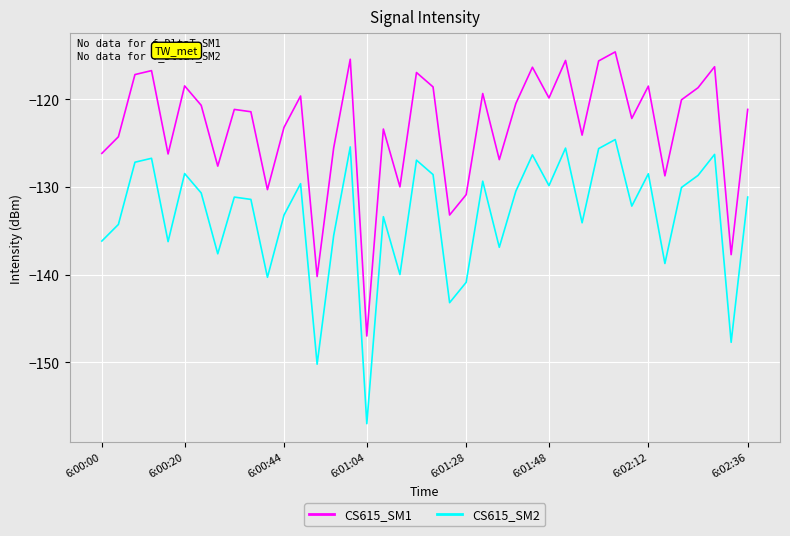

What is the lowest value of the CS615_SM1 series?

-147.0